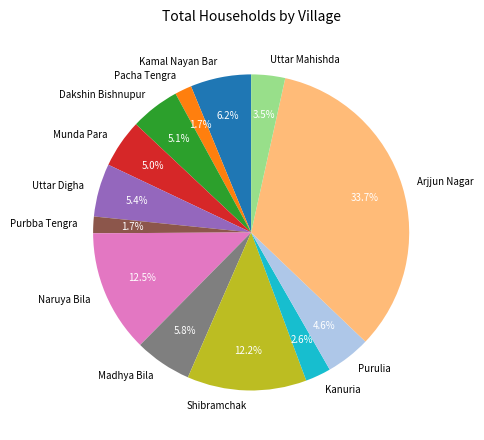

How many segments does this pie chart have?

13